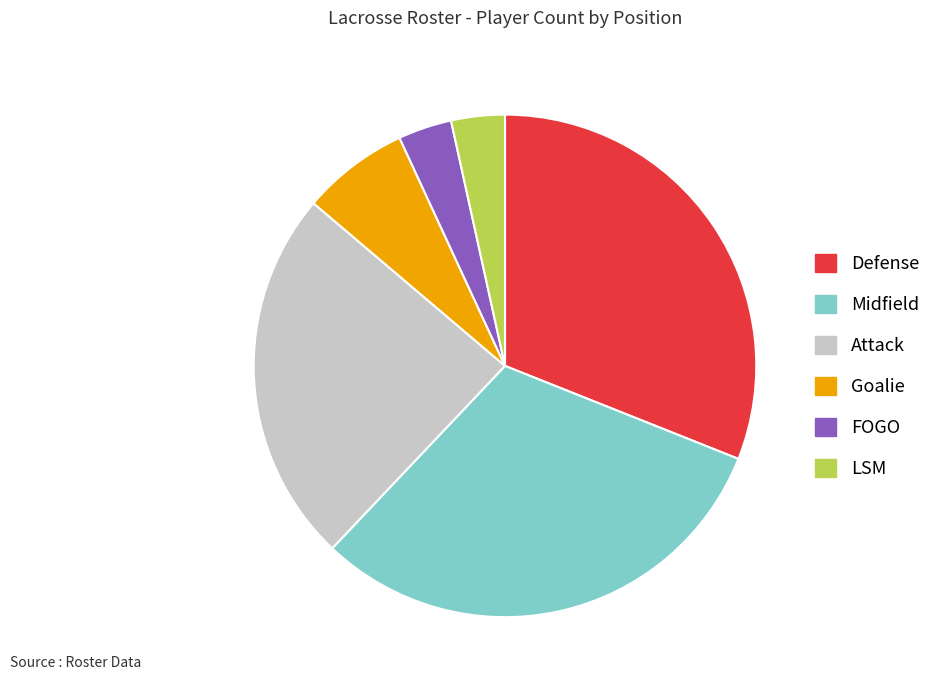

What is the ratio of the value at LSM to the value at Goalie?

0.5